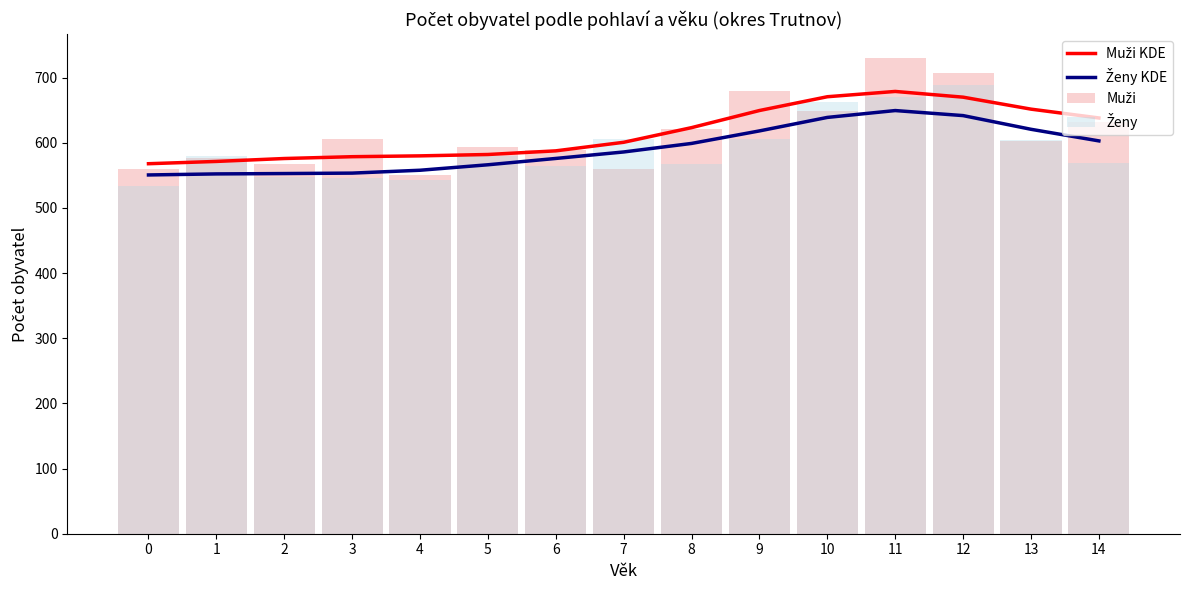

At which label does Ženy KDE reach its peak?

11